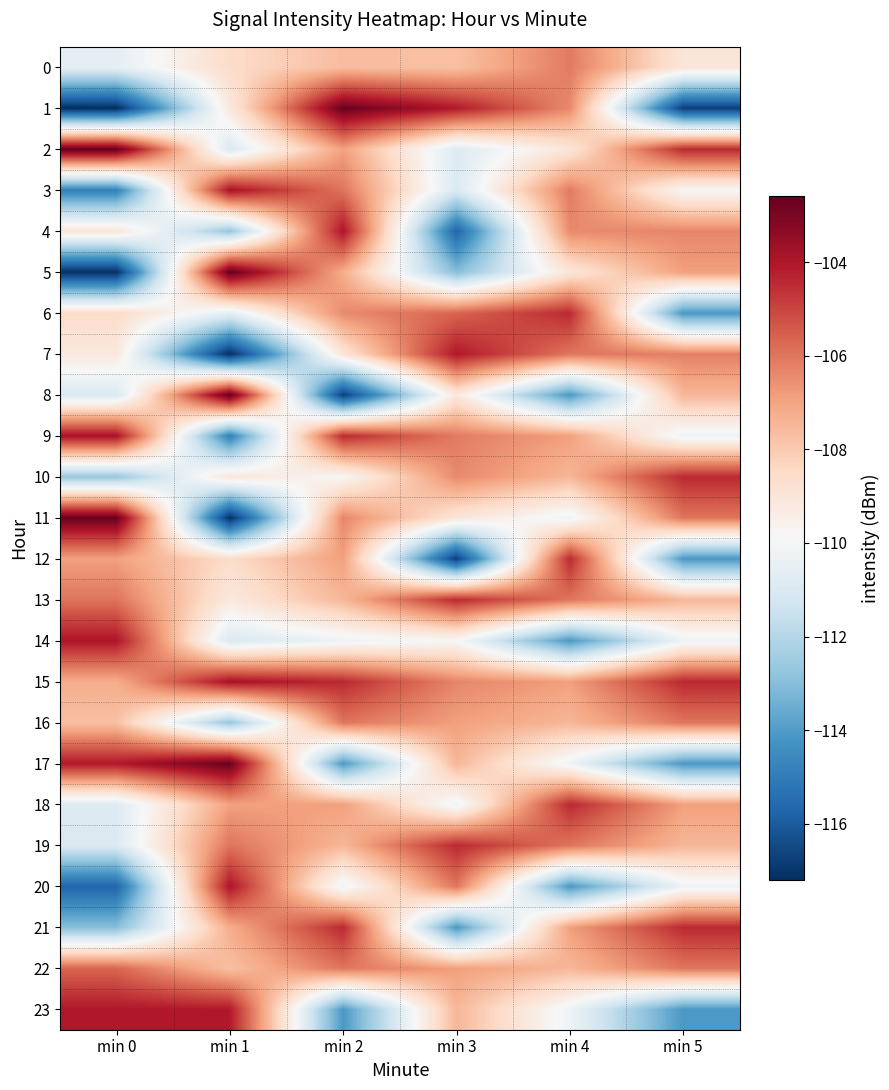

What is the greatest value displayed?

-102.6